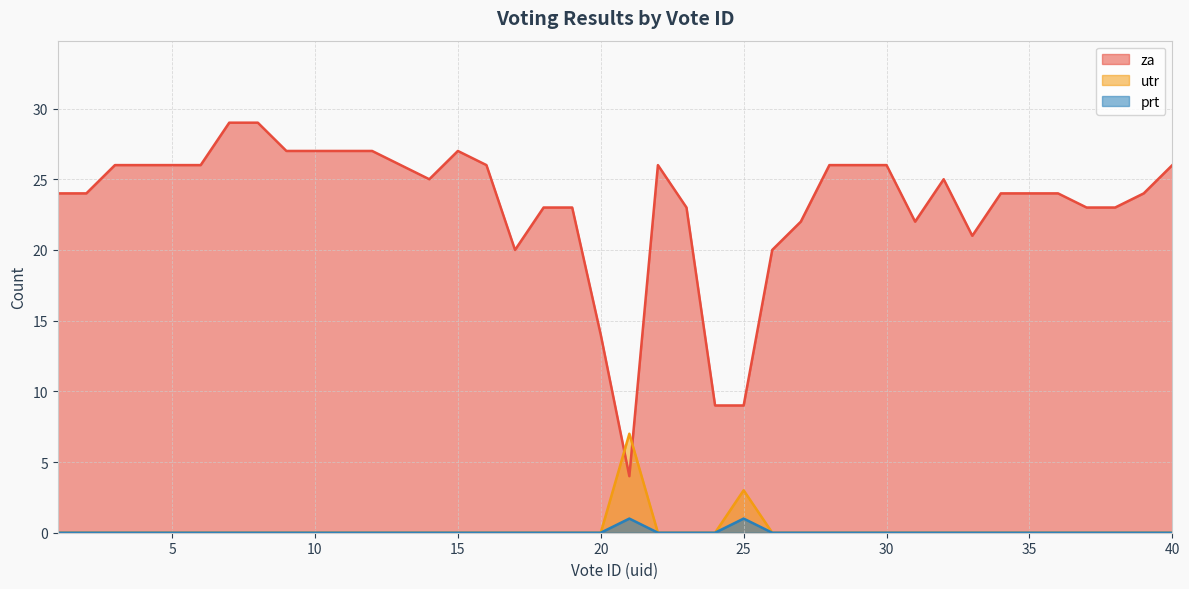

True or false: utr has a value of -2 at 17.

False